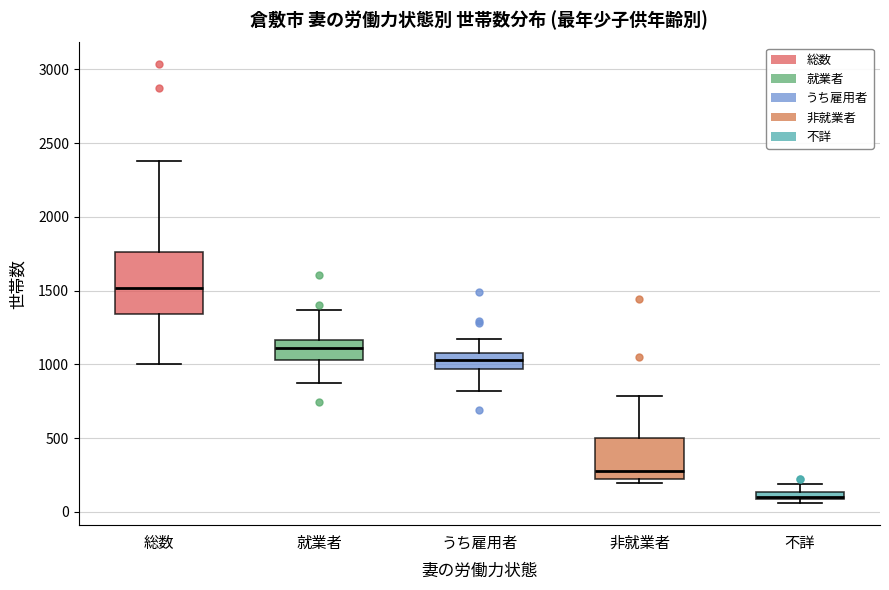

Where is the upper edge of the box for うち雇用者 on the y-axis? The values are not printed on the chart, so give them approximately, as read against the axis.

1100